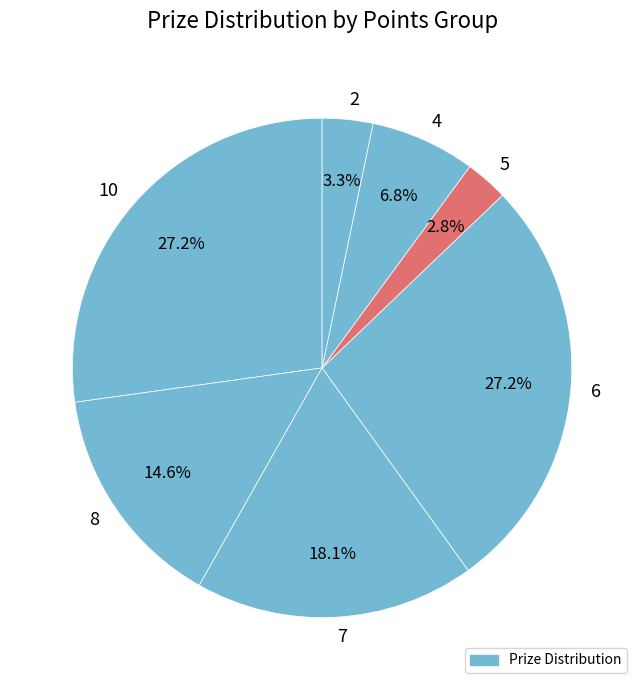

Does 4 account for over 50% of the chart?

No